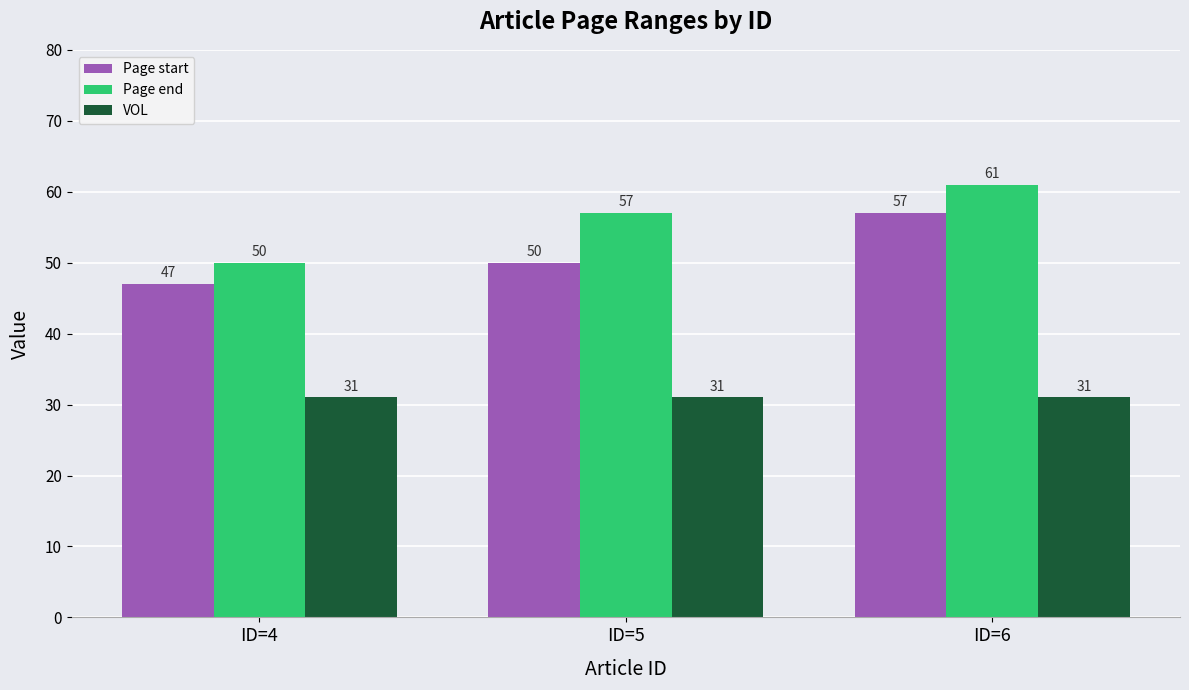

Count the number of categories in the chart.

3